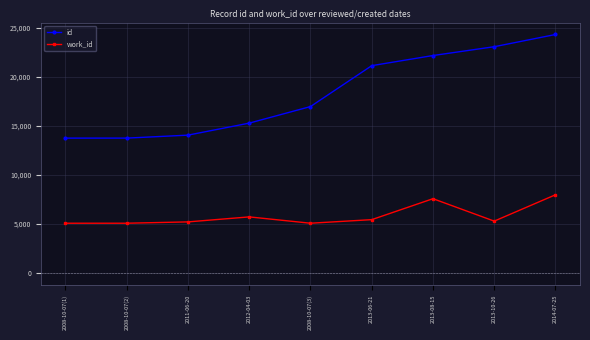

What is the label of the 1st point from the right?

2014-07-25